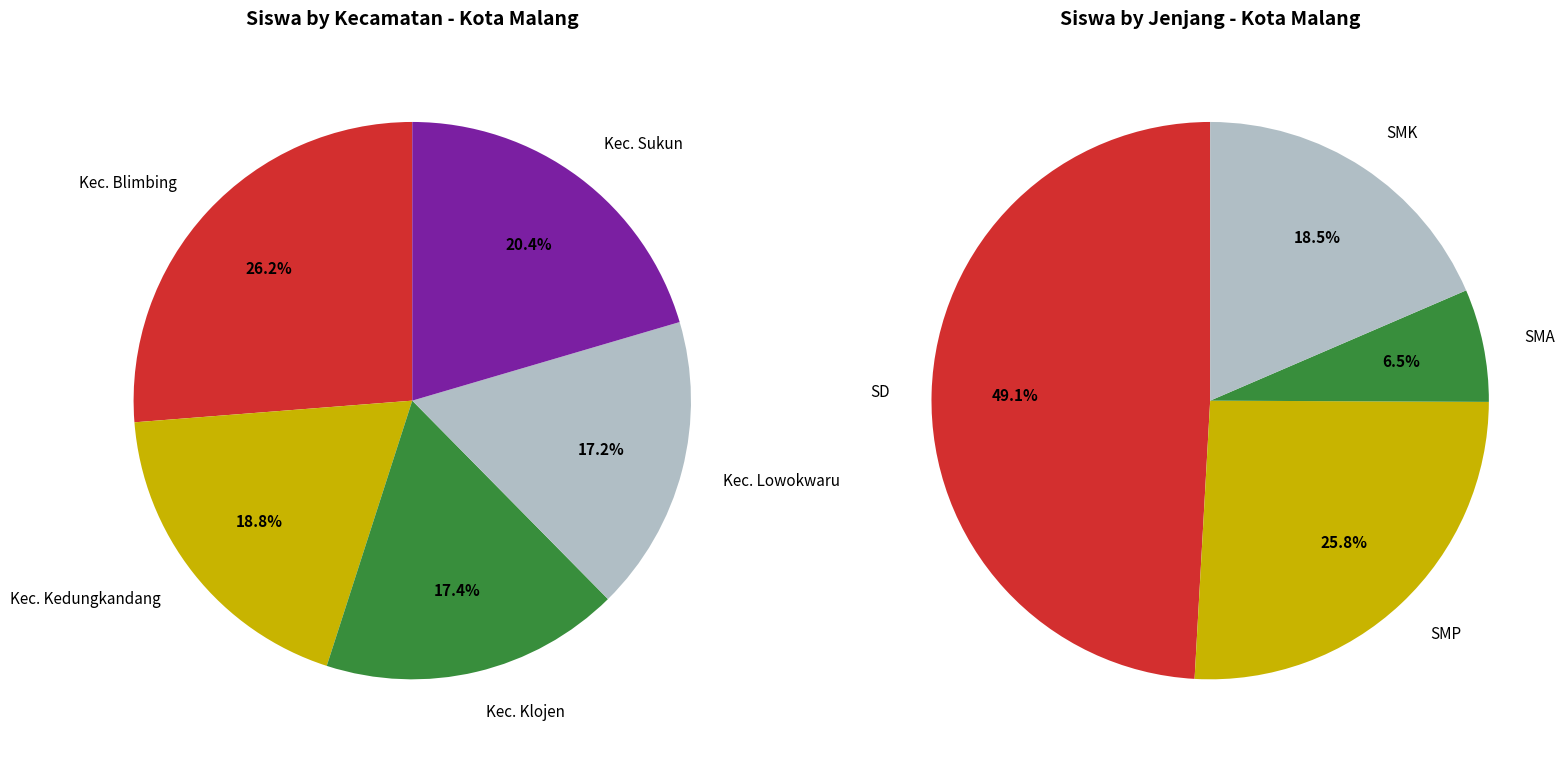

Which series changed the most between Kec. Klojen SD and Kec. Sukun SD?

SD